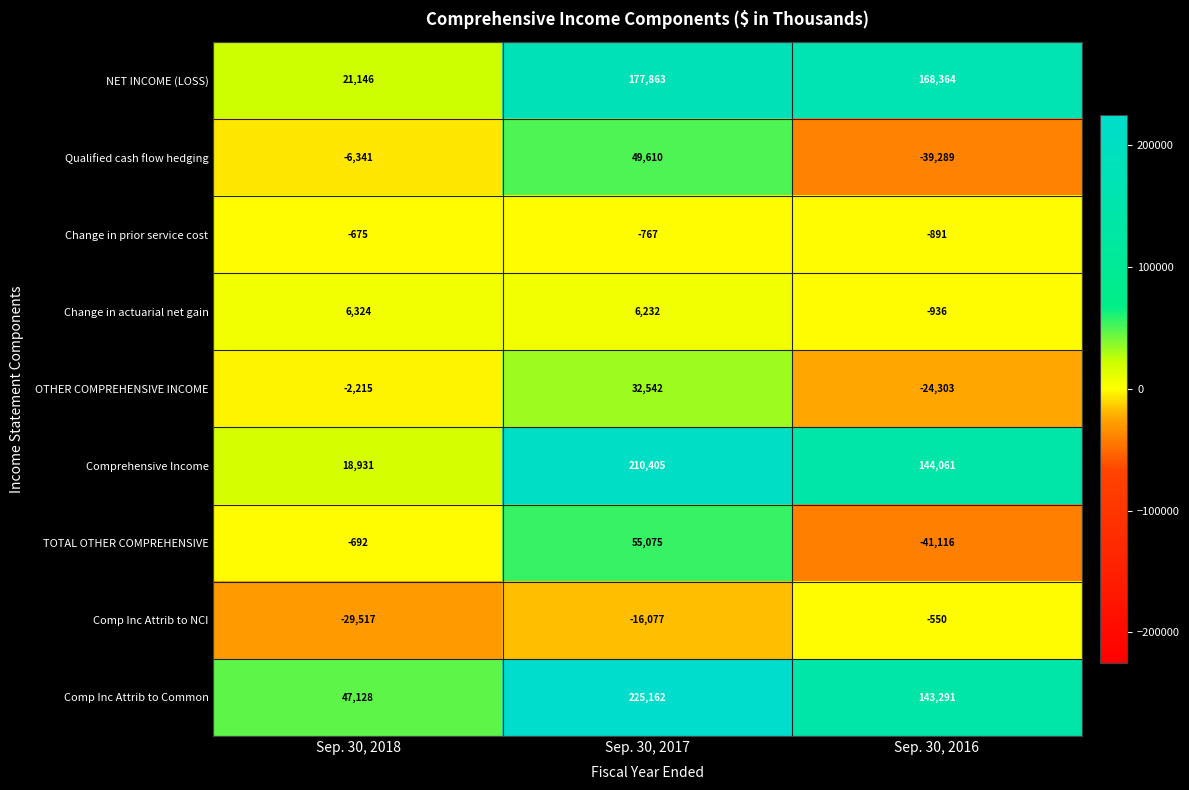

Rank the series by their maximum value, from highest to lowest.

Comp Inc Attrib to Common, Comprehensive Income, NET INCOME (LOSS), TOTAL OTHER COMPREHENSIVE, Qualified cash flow hedging, OTHER COMPREHENSIVE INCOME, Change in actuarial net gain, Comp Inc Attrib to NCI, Change in prior service cost